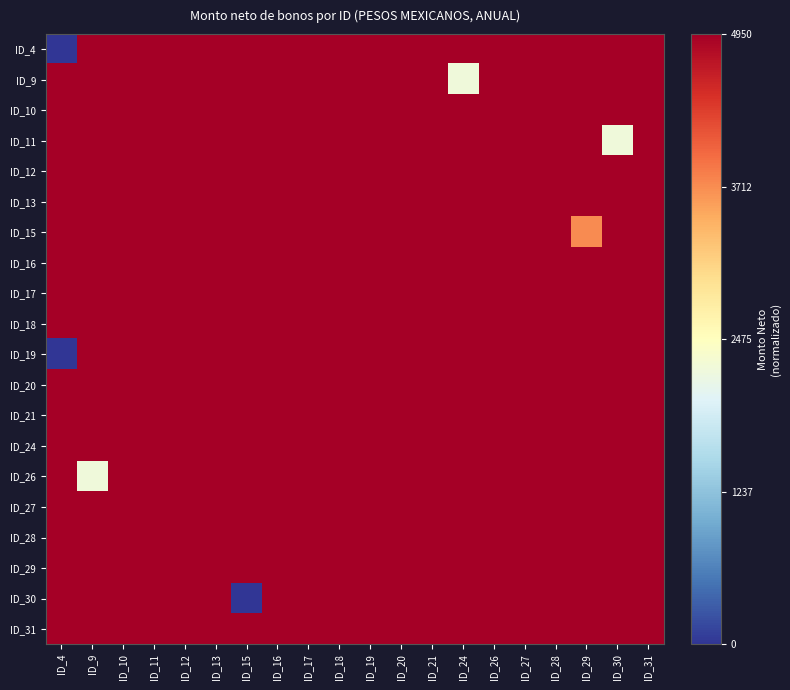

List the series in order of their peak value, lowest first.

ID_4, ID_9, ID_10, ID_11, ID_12, ID_13, ID_15, ID_16, ID_17, ID_18, ID_19, ID_20, ID_21, ID_24, ID_26, ID_27, ID_28, ID_29, ID_30, ID_31